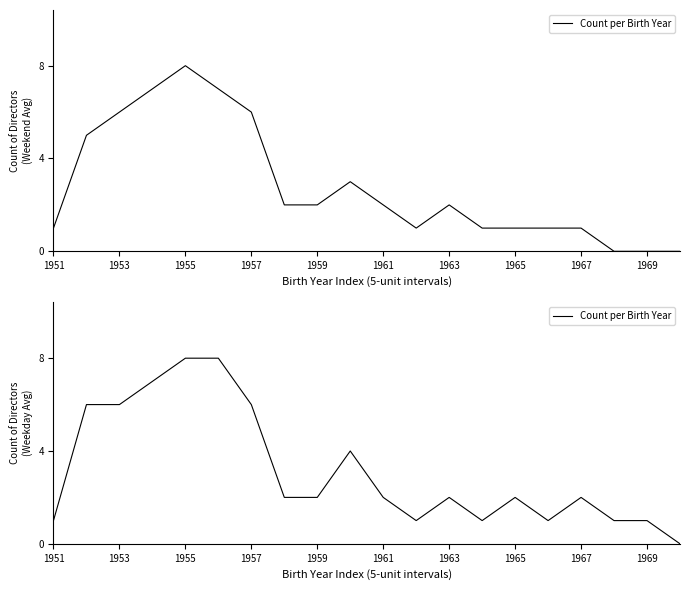

Count the values in the range 1 to 6.

16